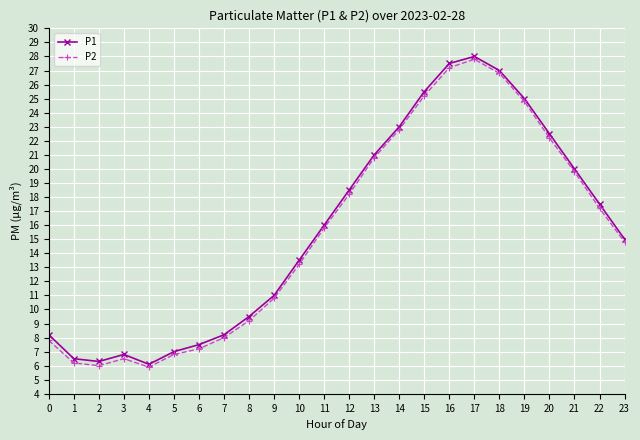

Is the value of P2 at 2 greater than the value of P1 at 21?

No